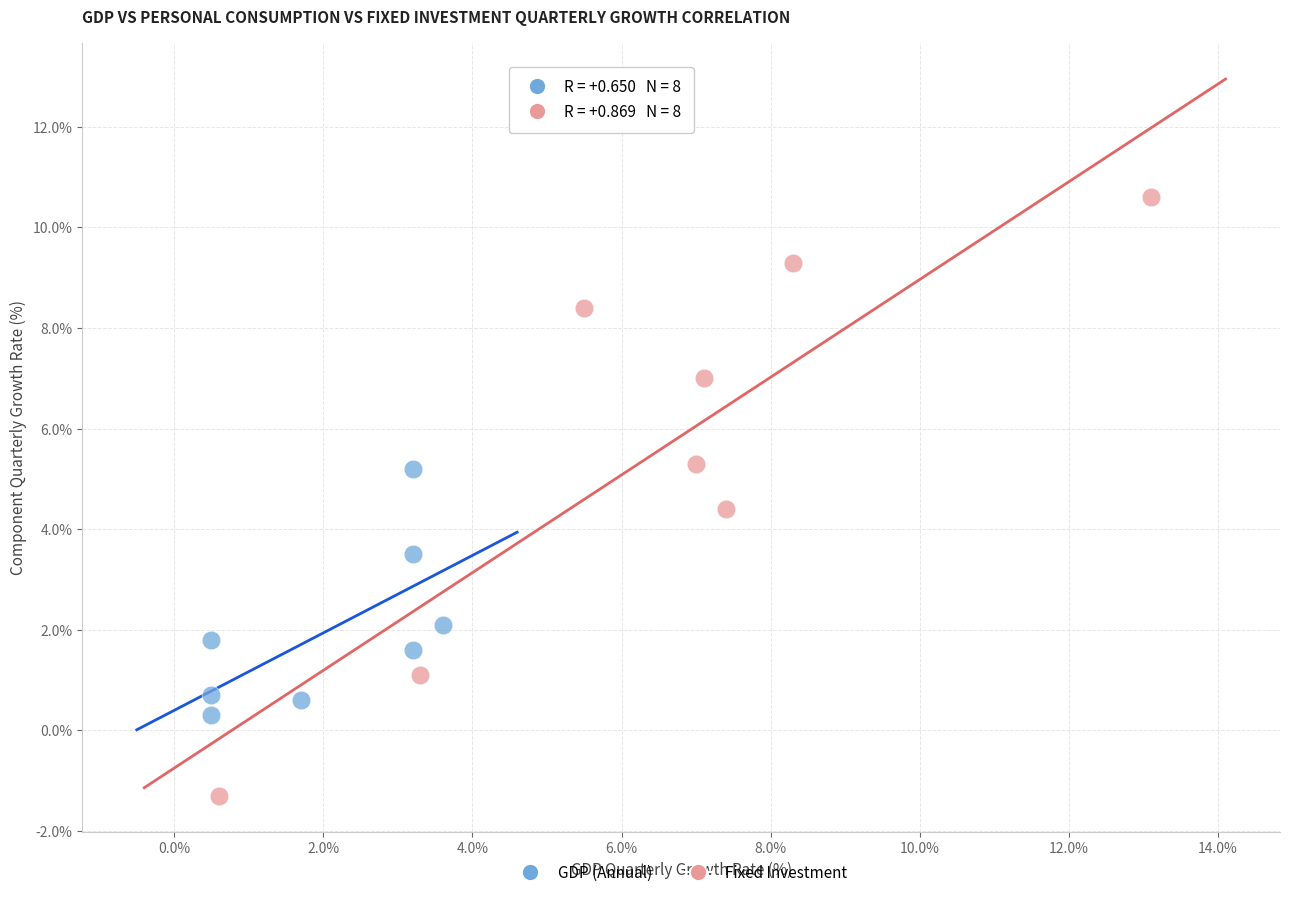

Which series has the widest spread of Y values?

Fixed Investment